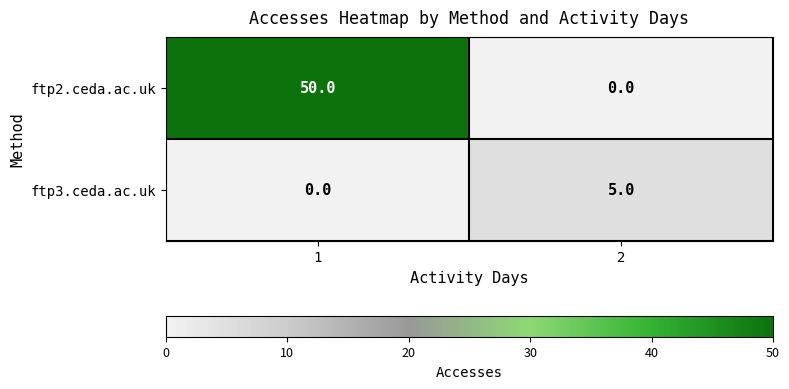

What is the sum of all ftp2.ceda.ac.uk values?

50